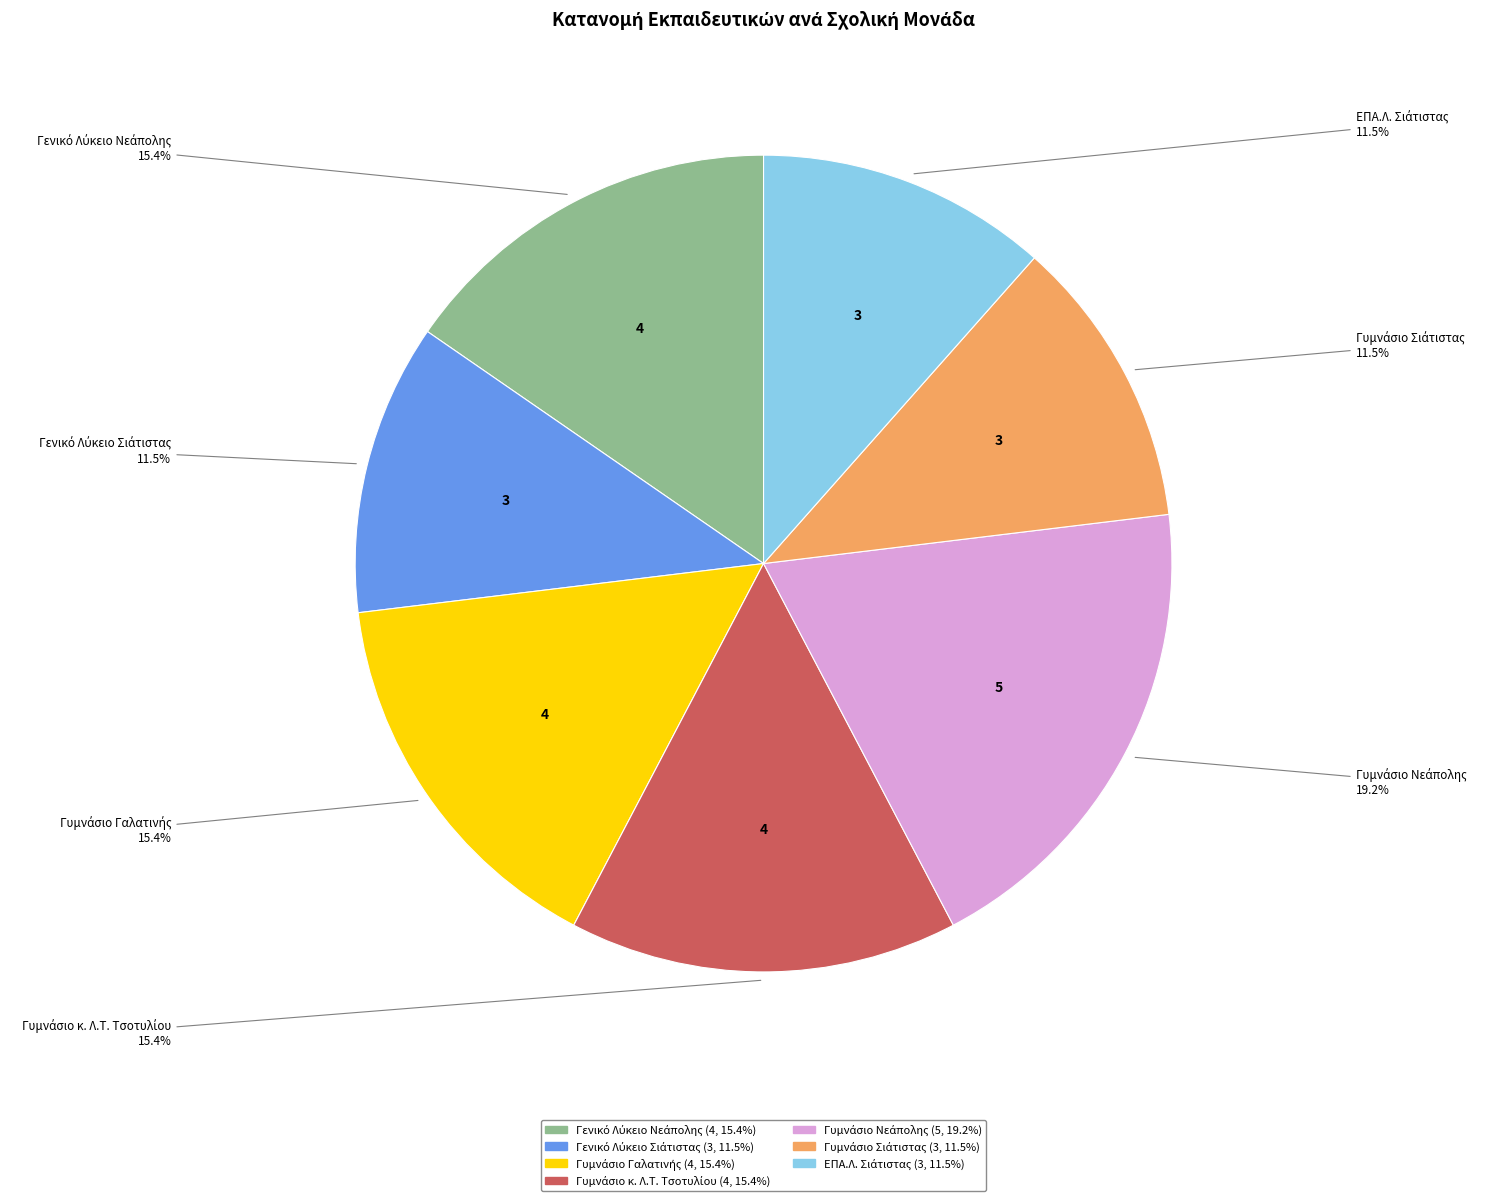

Is there any slice that represents more than half of the pie?

No